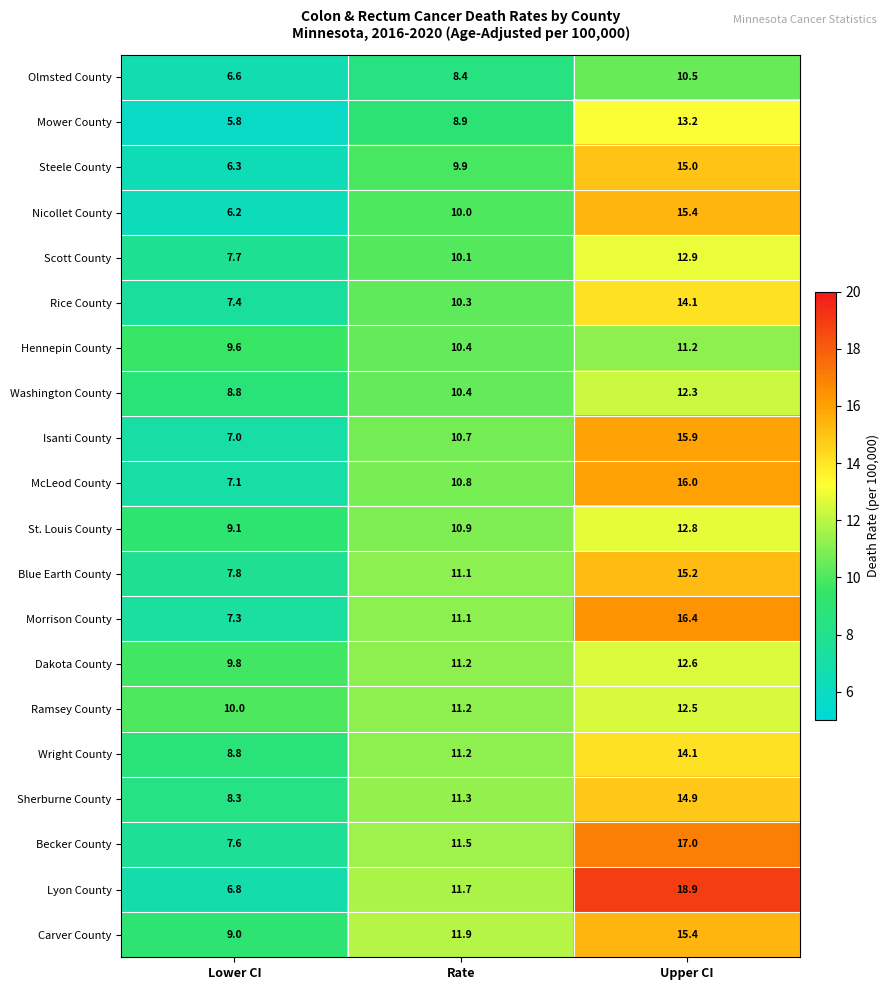

List the labels in order of Isanti County value, largest first.

Upper CI, Rate, Lower CI